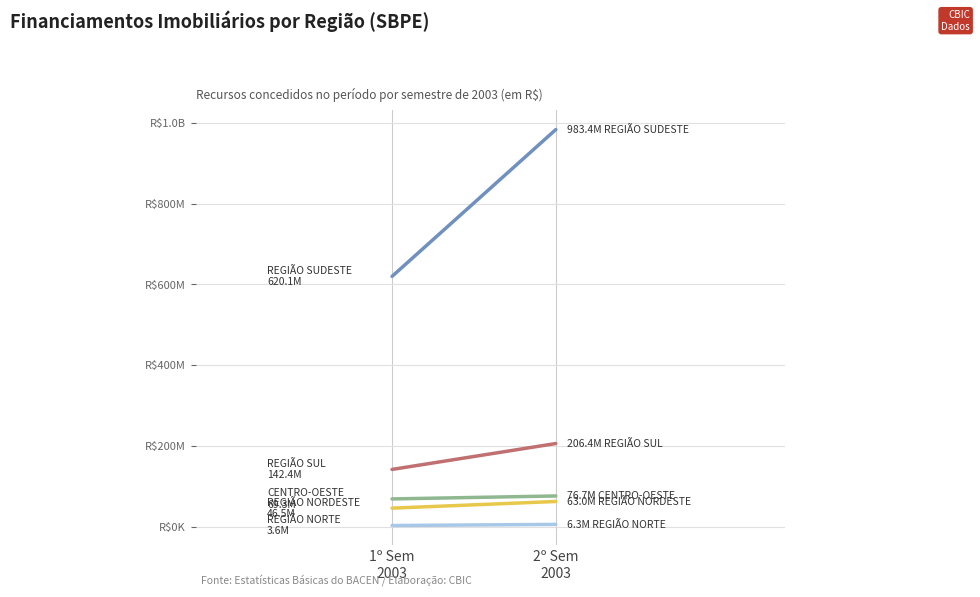

Which label corresponds to the largest value in the chart?

2º Sem
2003